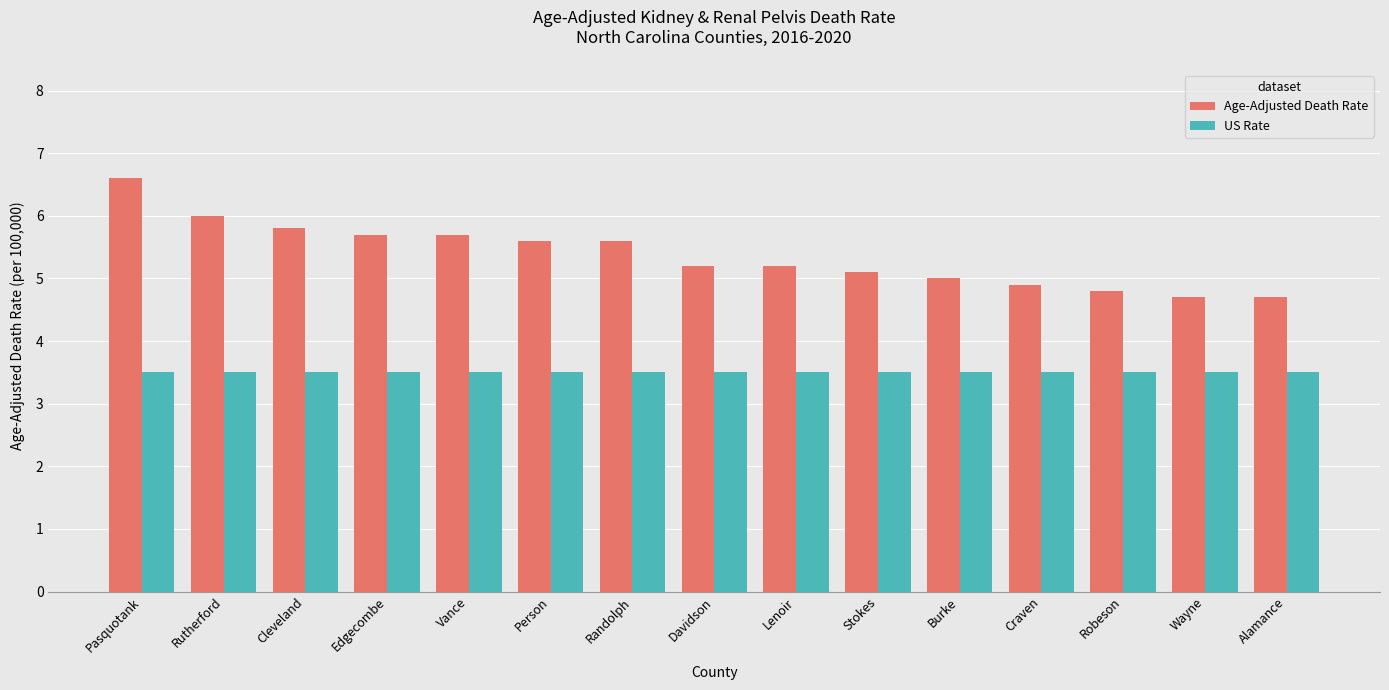

What is the label of the 9th bar from the right?

Randolph